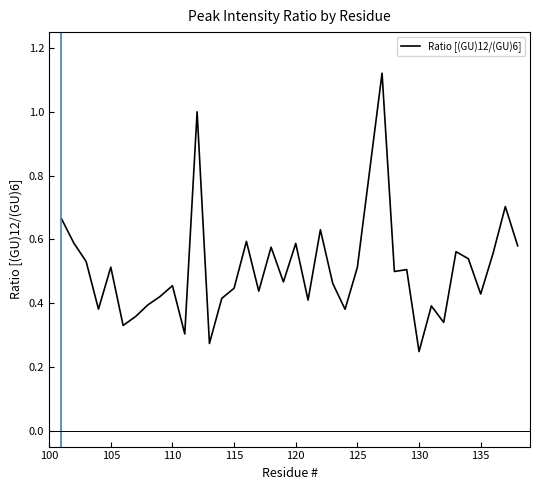

Reading right to left, what are all the values shown in this chart?

0.6	0.7	0.6	0.4	0.5	0.6	0.3	0.4	0.2	0.5	0.5	1.1	0.8	0.5	0.4	0.5	0.6	0.4	0.6	0.5	0.6	0.4	0.6	0.4	0.4	0.3	1.0	0.3	0.5	0.4	0.4	0.4	0.3	0.5	0.4	0.5	0.6	0.7